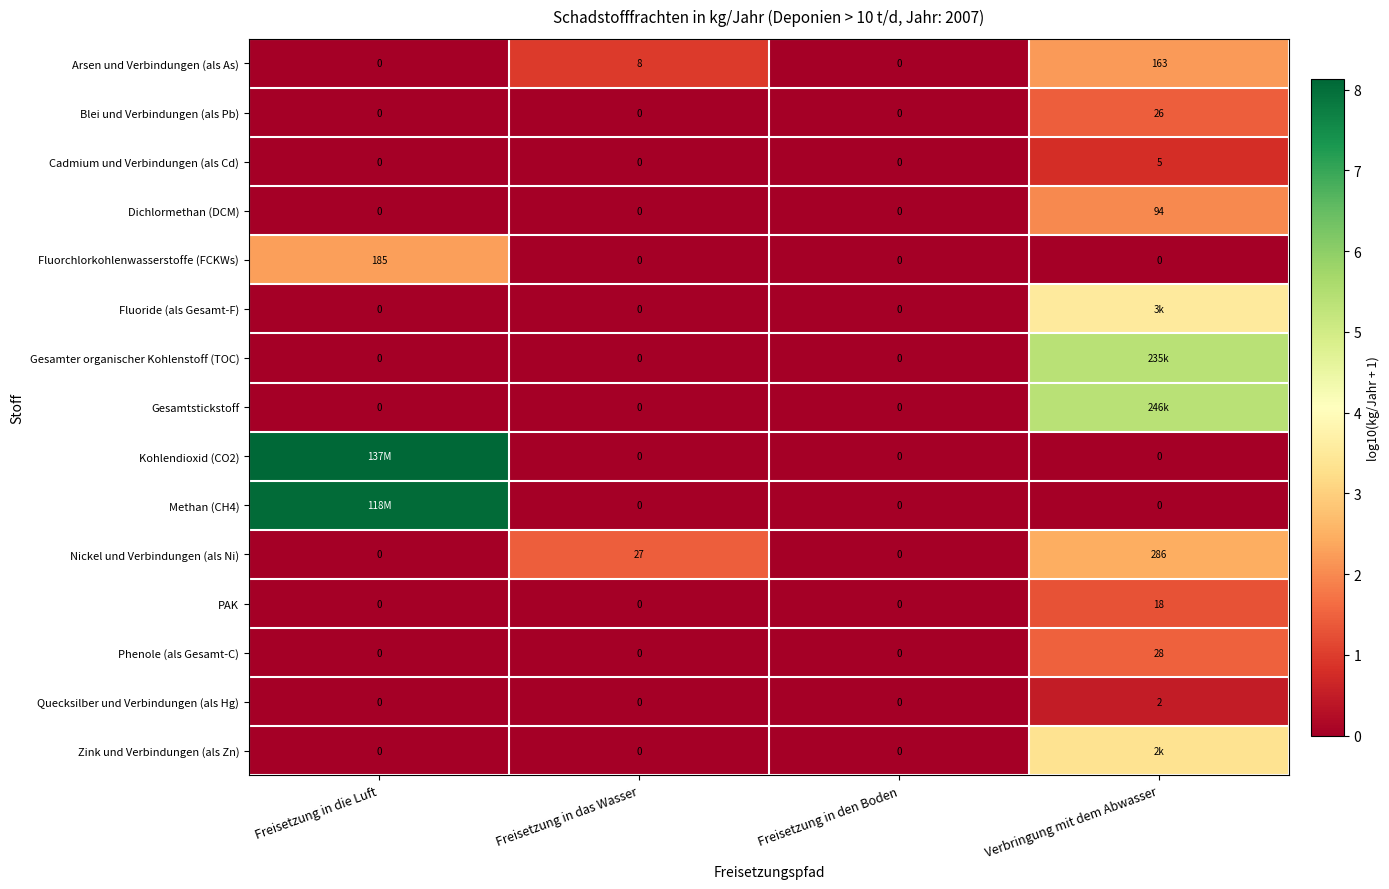

Which series changed the most between Freisetzung in das Wasser and Freisetzung in den Boden?

Nickel und Verbindungen (als Ni)